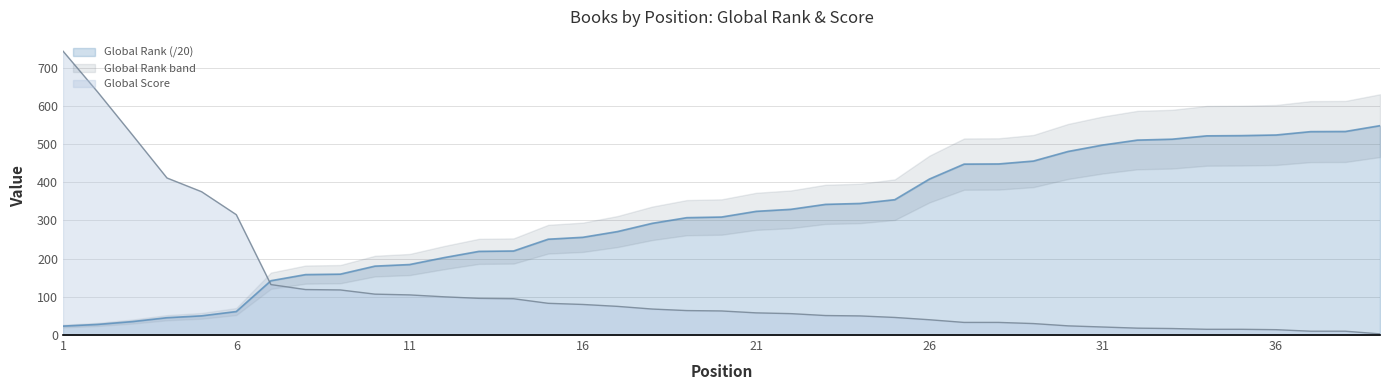

What is the value of the Global Score point at the 7th from the left?

132.0